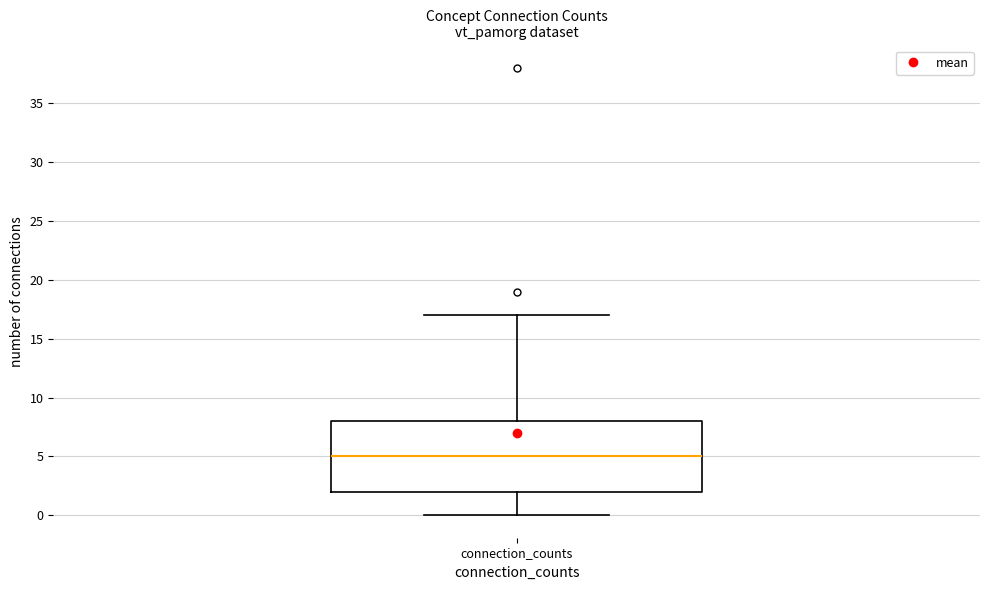

Where is the upper edge of the box for connection_counts on the y-axis? The values are not printed on the chart, so give them approximately, as read against the axis.

8